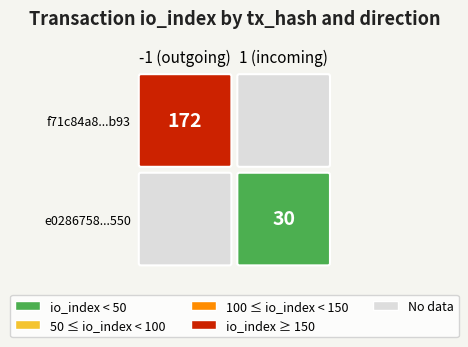

Which series has the largest total across all categories?

f71c84a8c5c0bb703fe05e049c7942d71030b93